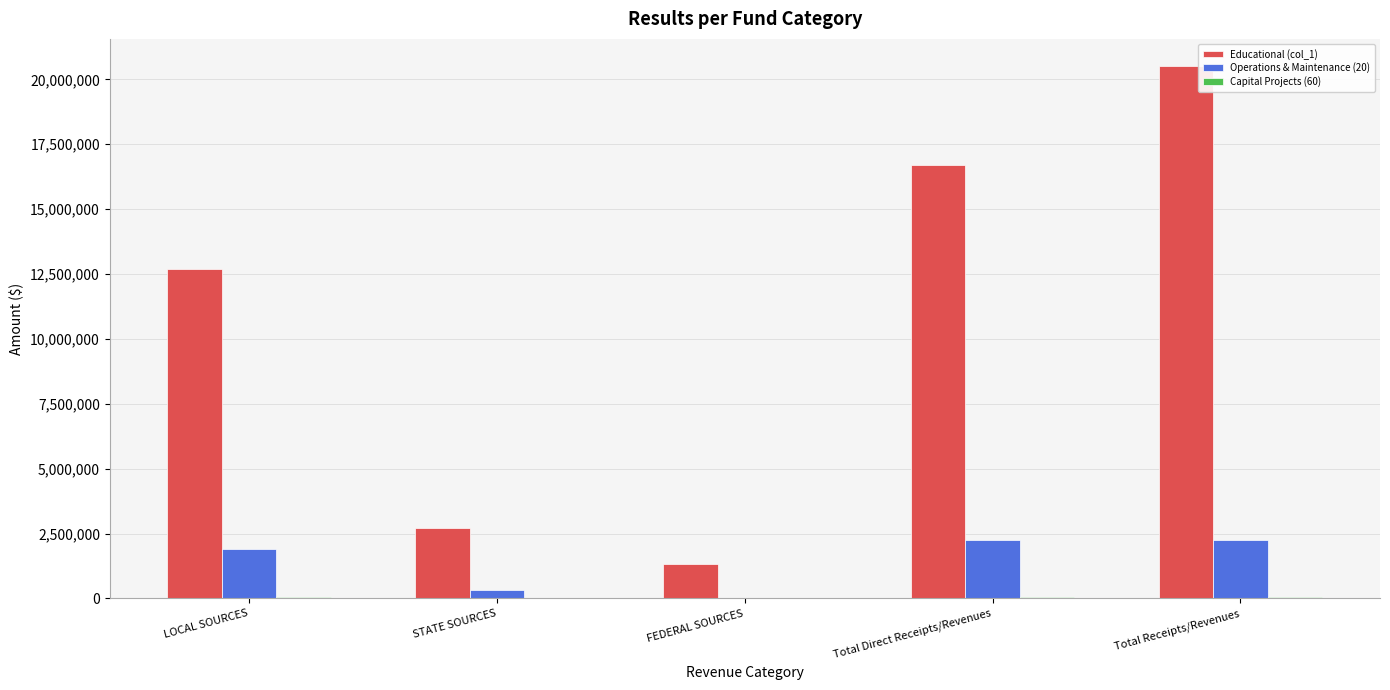

What is the average value of the Educational (col_1) series?

10792770